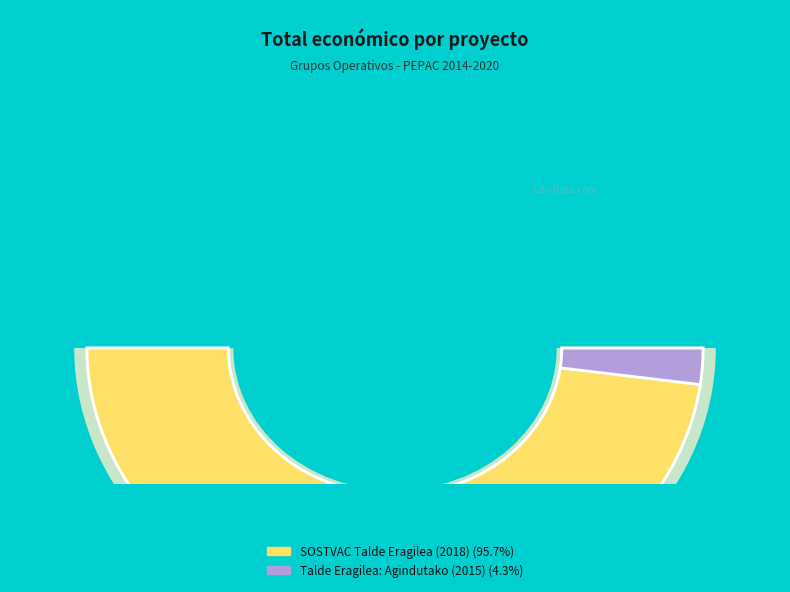

Does Talde Eragilea: Agindutako (2015) represent more than half of the total?

No